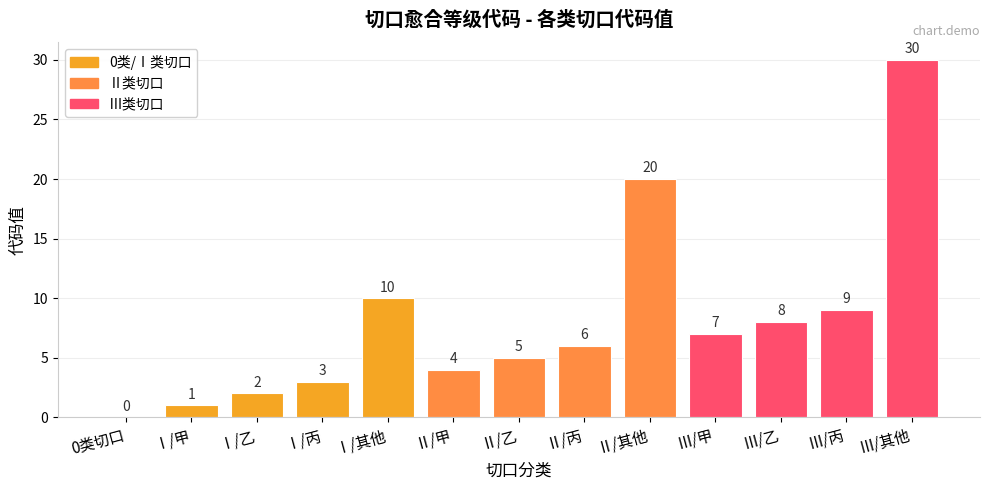

What is the sum of the values at Ⅲ/其他 and Ⅰ/丙?

33